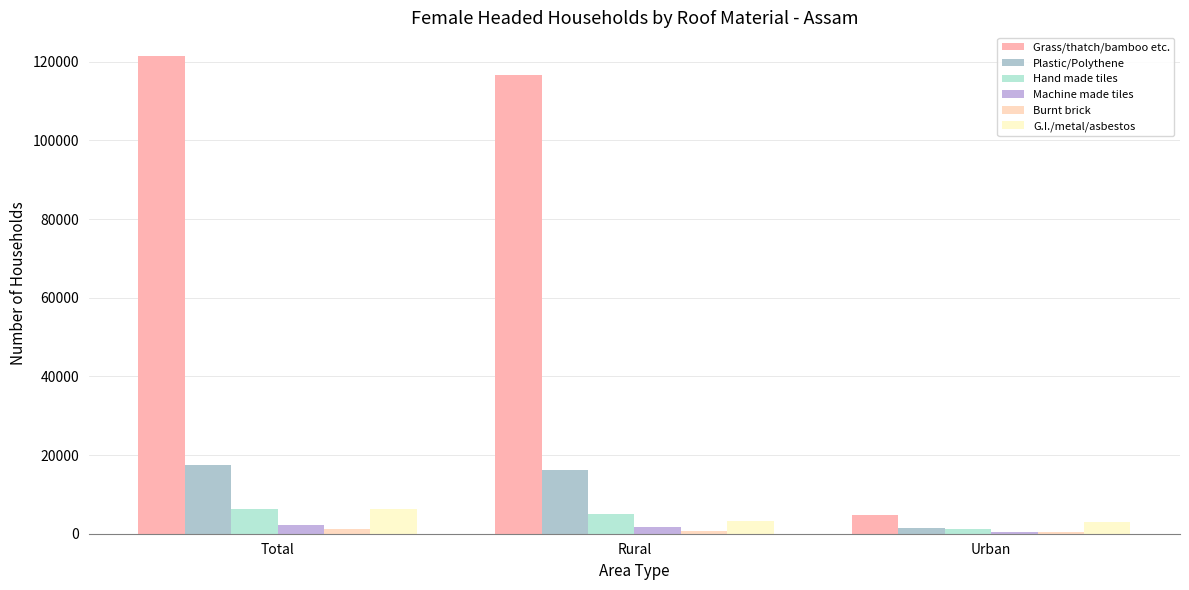

What is the sum of the Hand made tiles values at Rural and Total?

11129